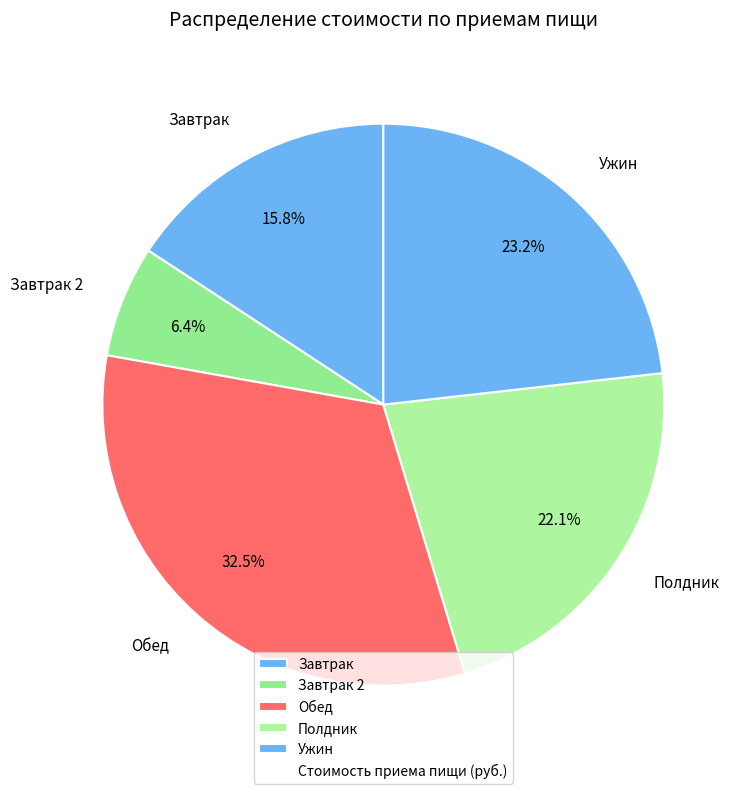

What is the largest slice in the pie chart?

Обед